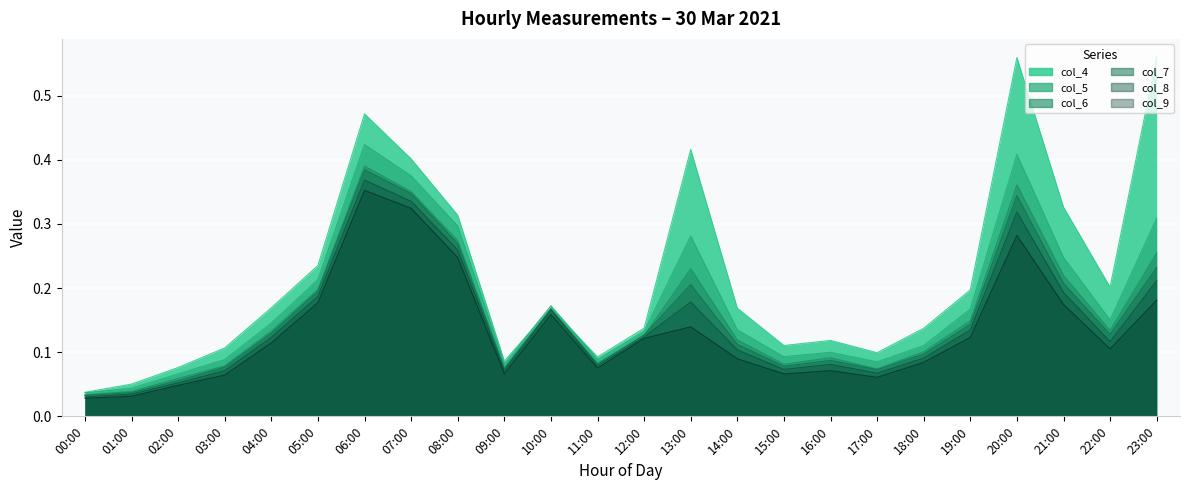

Between 02:00 and 16:00, which series saw the biggest shift?

col_4